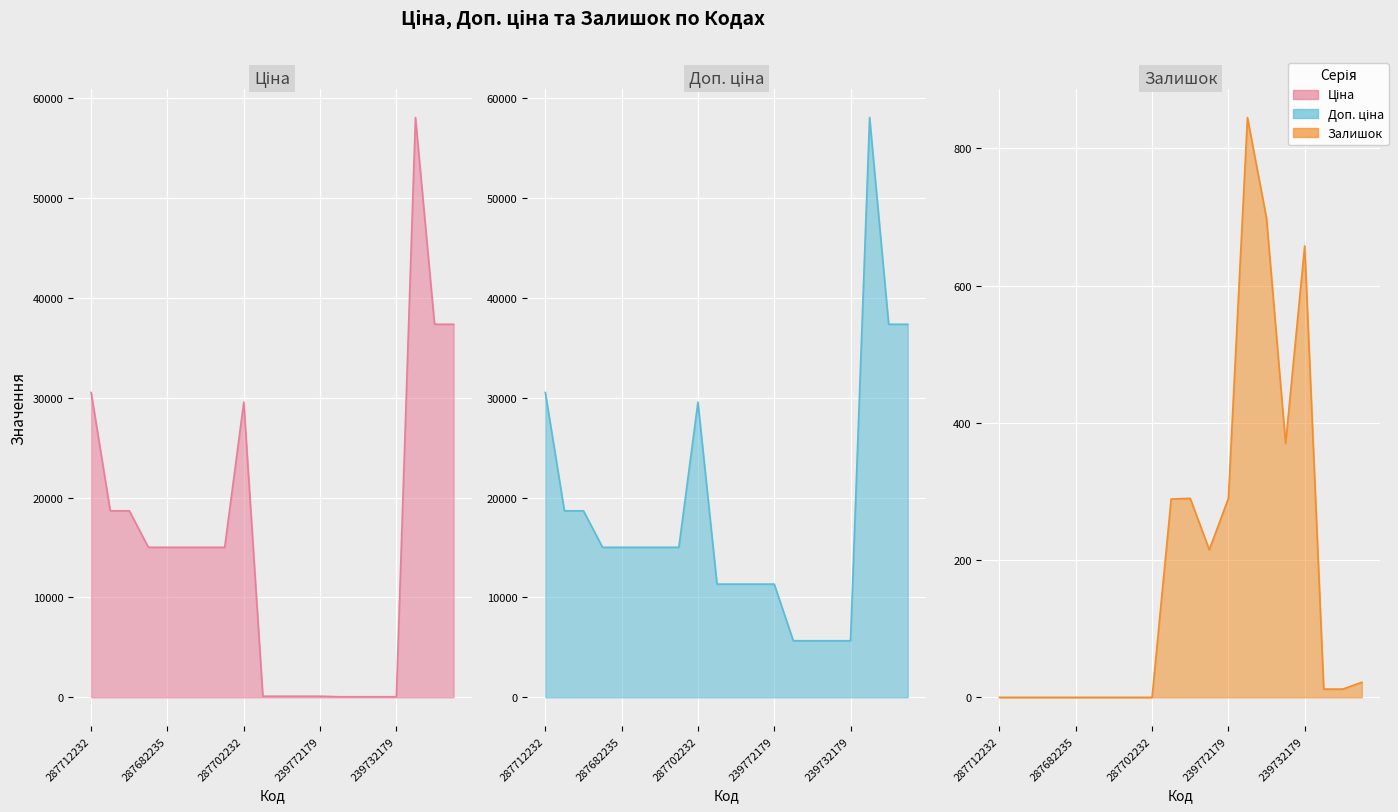

What position from the left is 287682236?

4